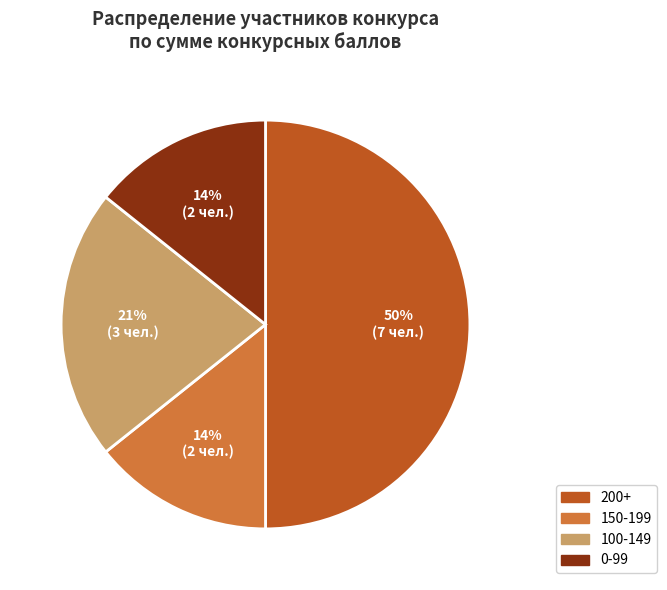

Does 0-99 represent more than half of the total?

No